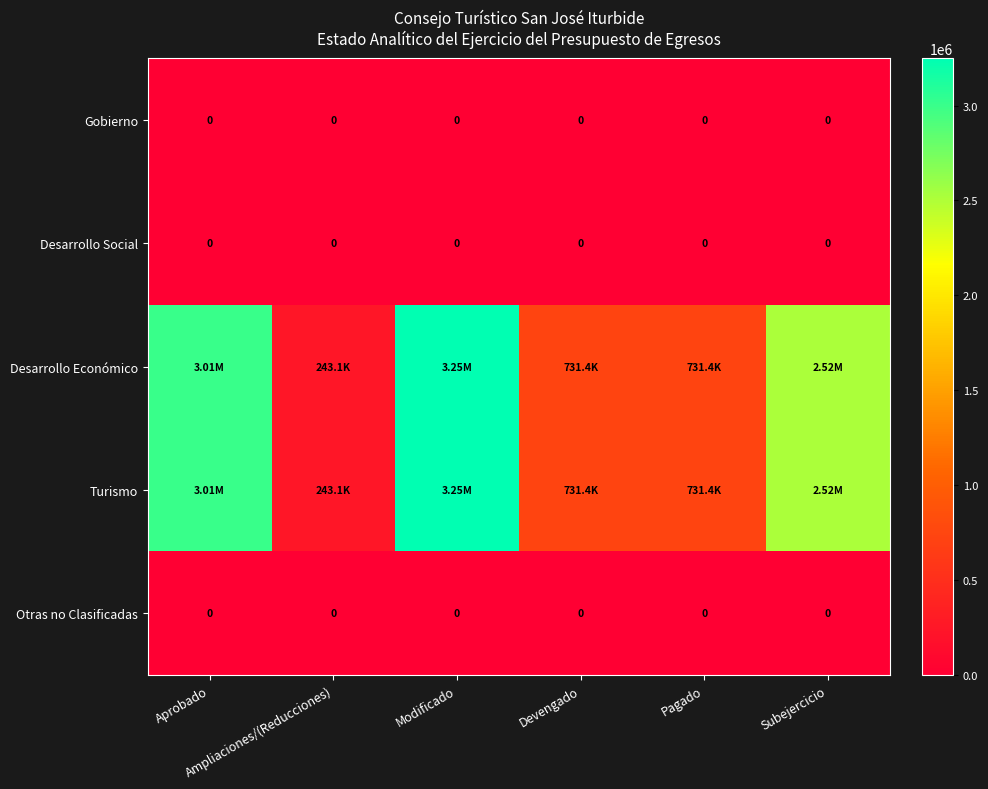

Is the value of Desarrollo Social at Aprobado greater than the value of Turismo at Aprobado?

No